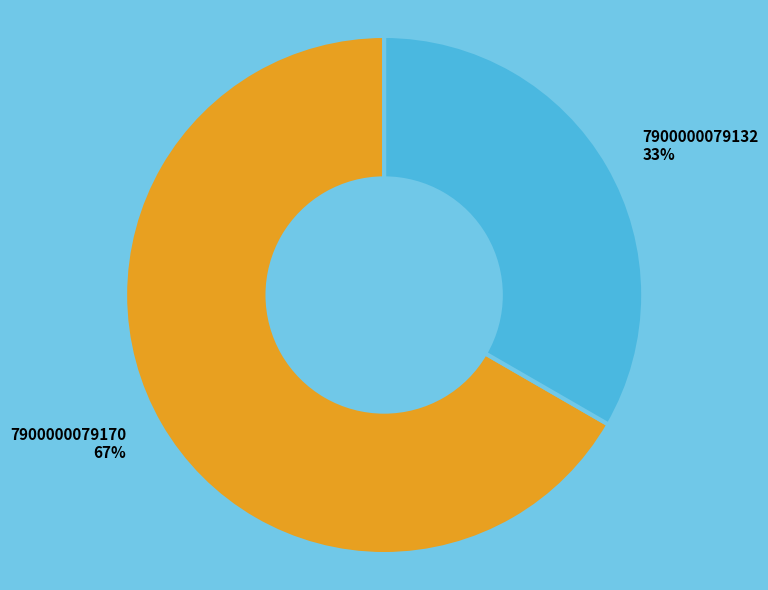

What is the smallest slice in the pie chart?

7900000079132